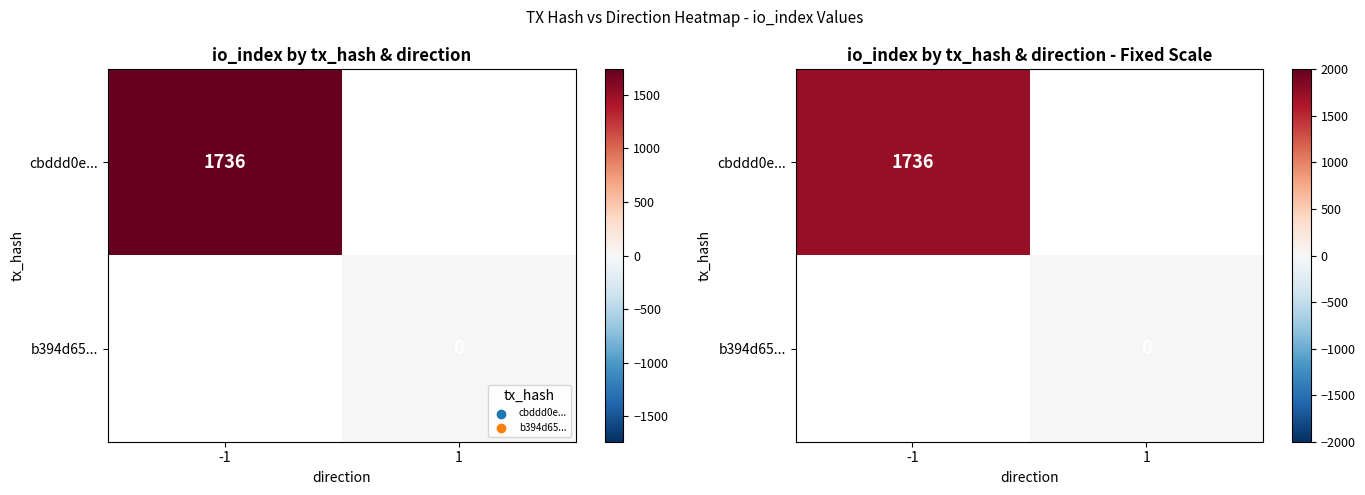

Where is cbddd0e... nearest to the value 1736?

-1